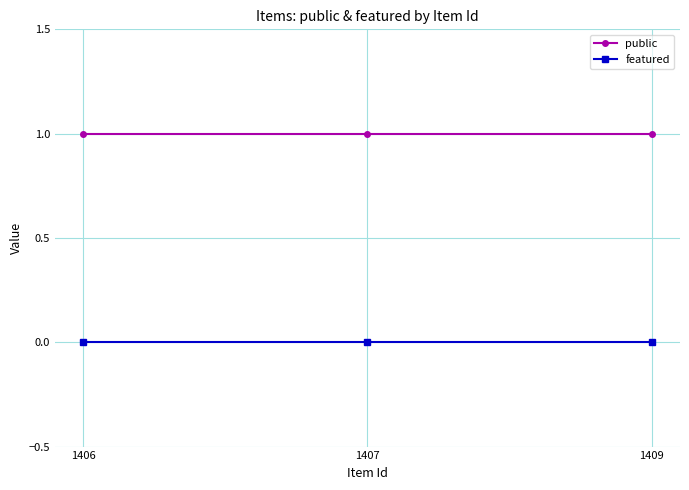

How many data points does each series have?

3